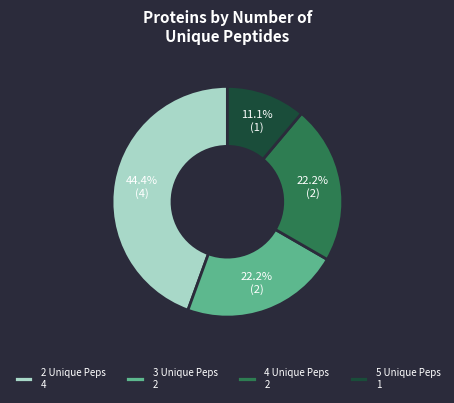

Is there any slice that represents more than half of the pie?

No